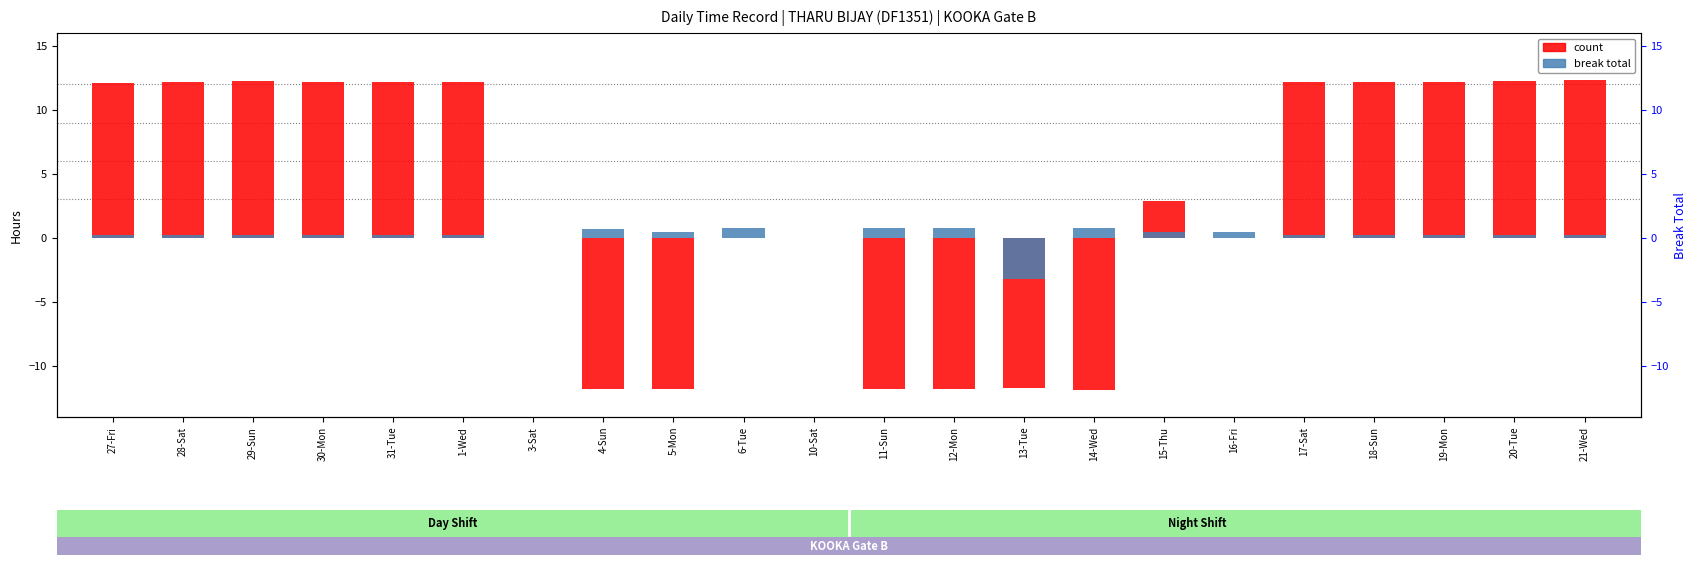

How many groups of bars are there?

22